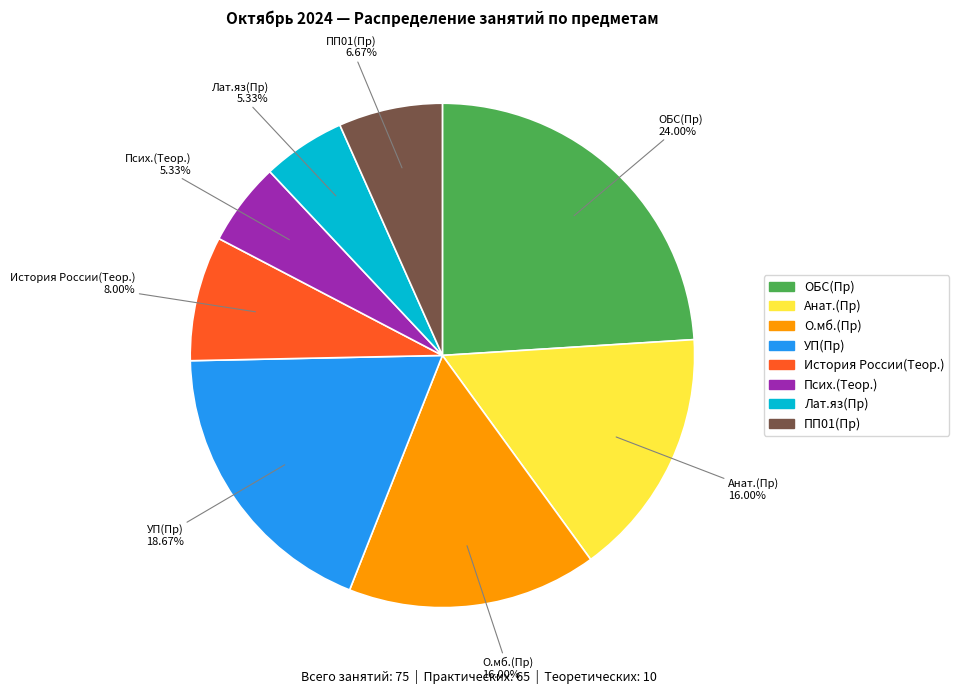

What percentage is NOT represented by ОБС(Пр)?

76.0%